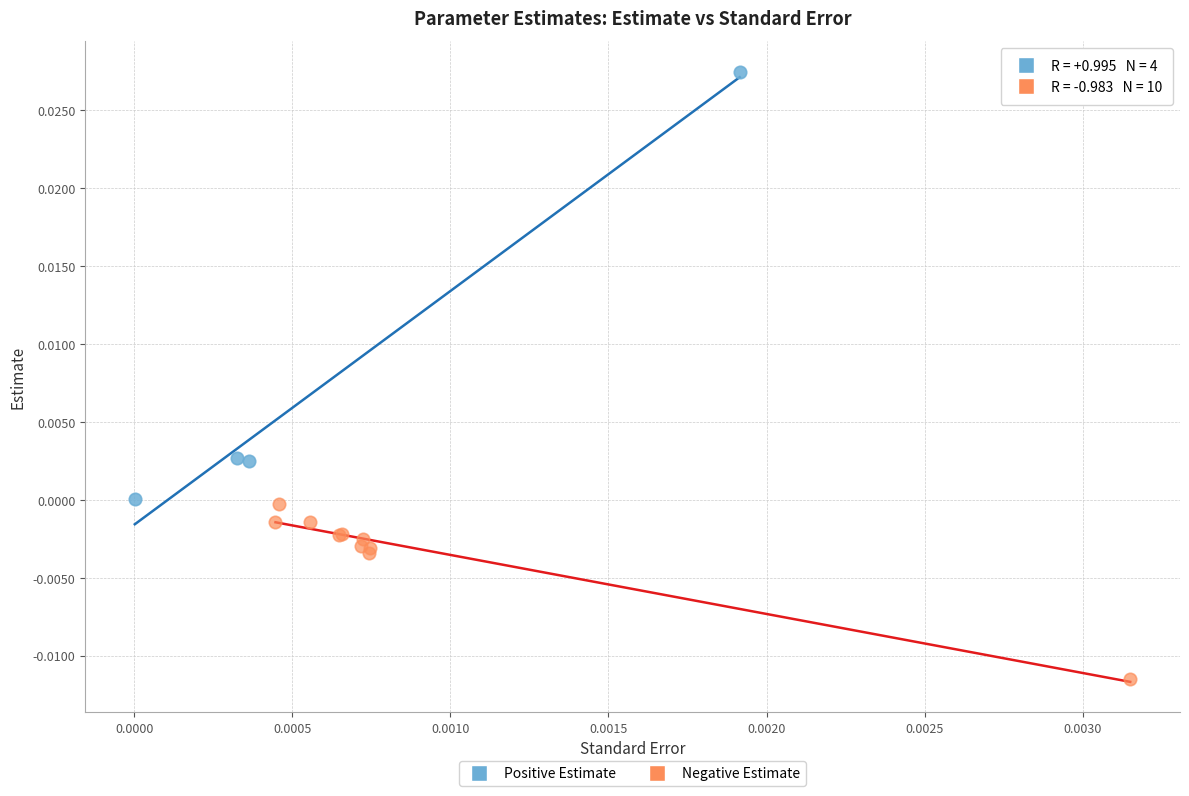

Which series contains the lowest Y value?

Negative Estimate